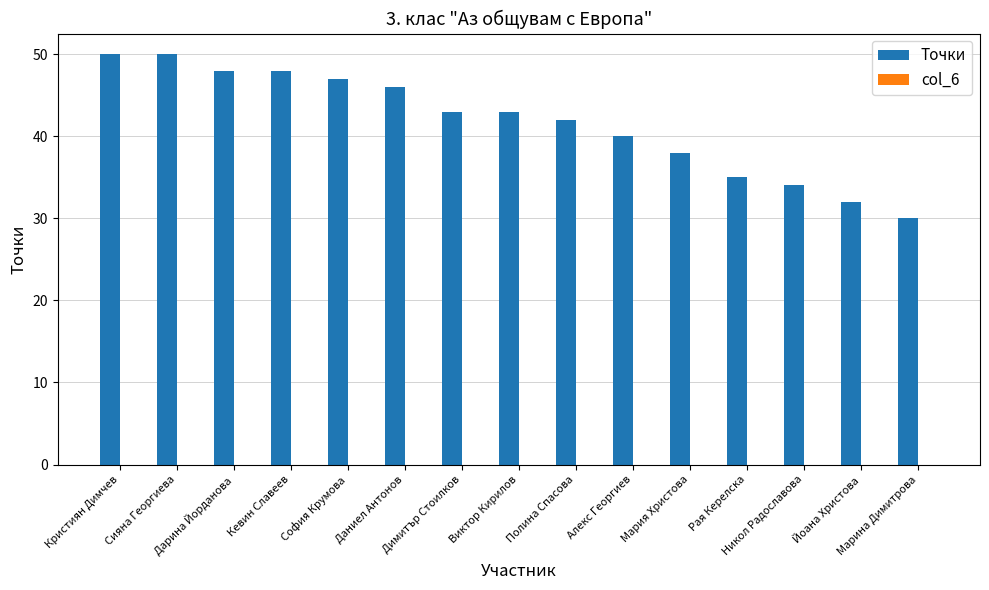

Which has a higher value, Кристиян Димчев or Дарина Йорданова?

Кристиян Димчев